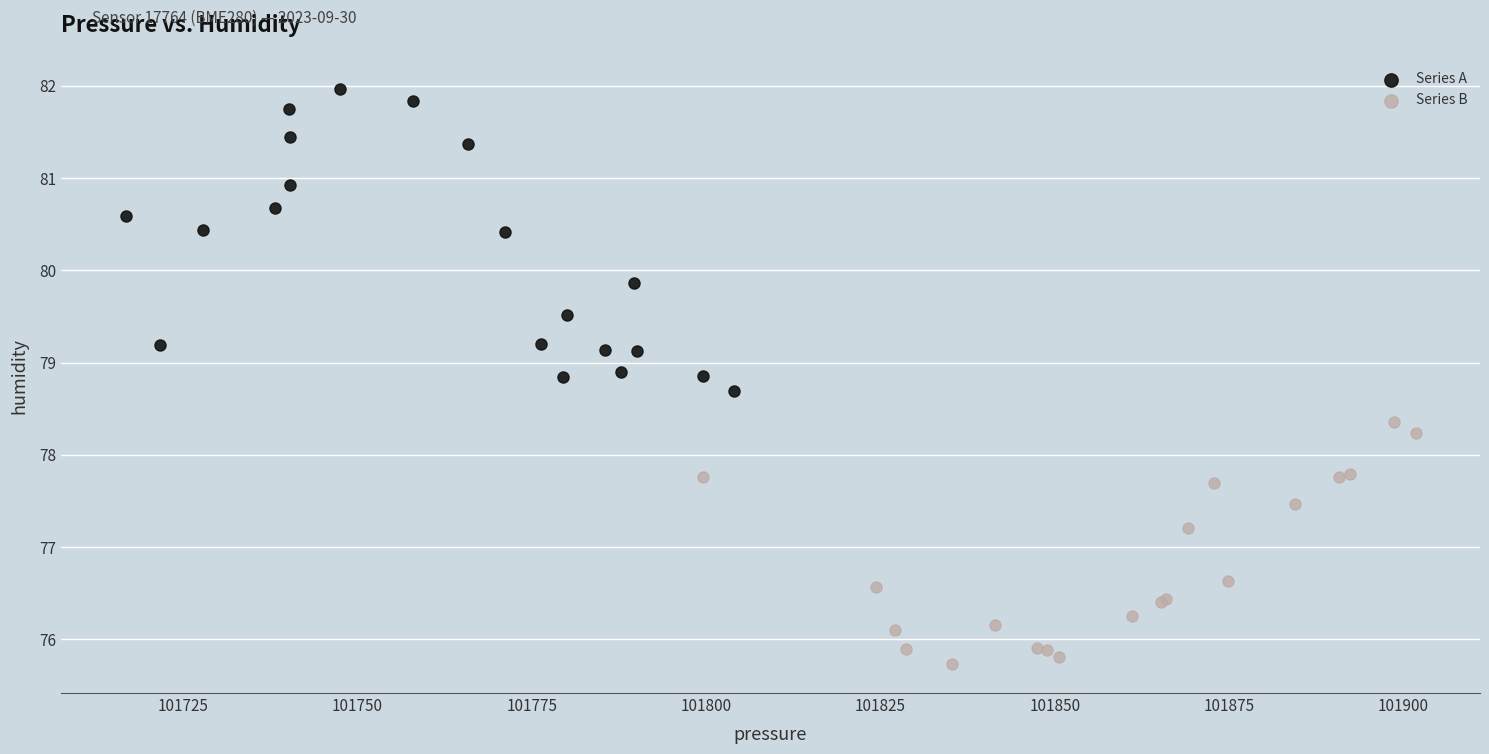

What are all the series names shown in the legend?

Series A, Series B